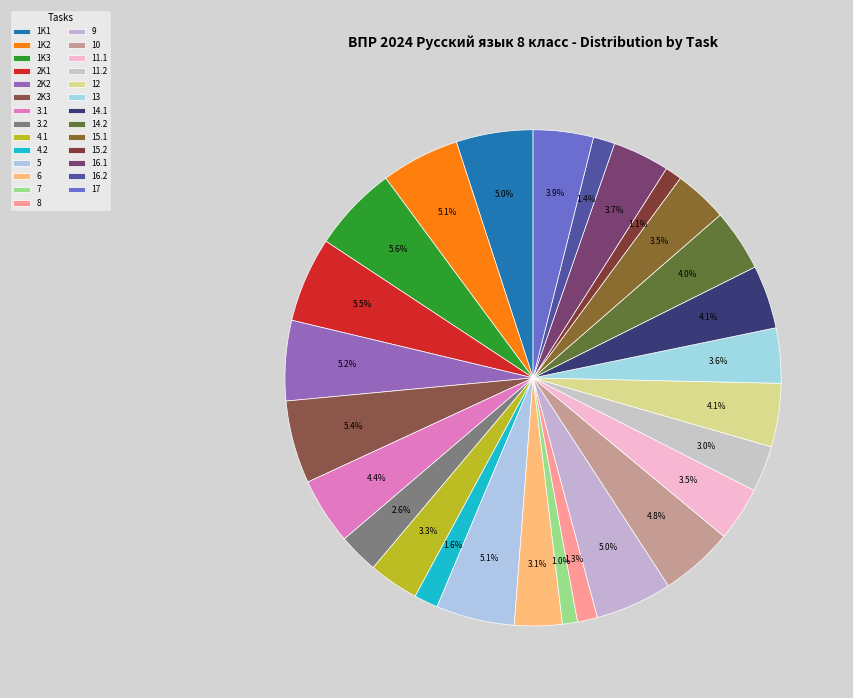

How many slices are in this pie chart?

27